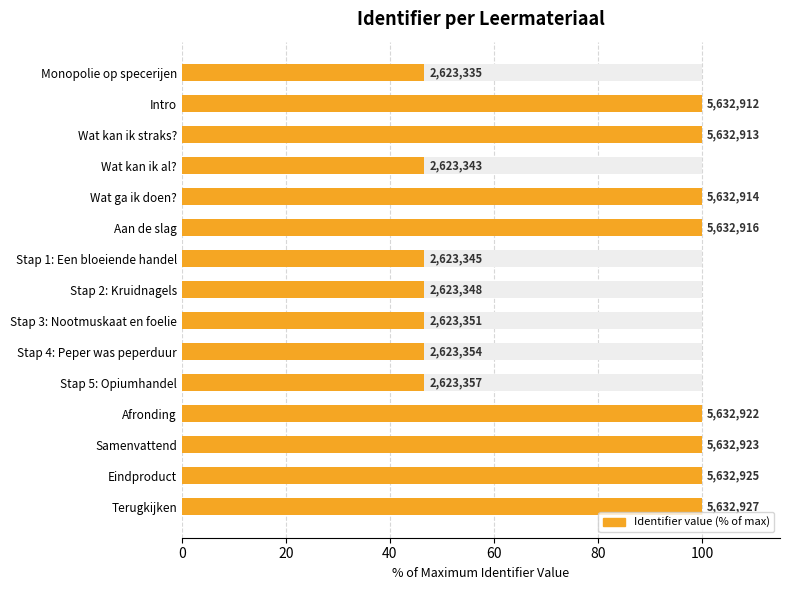

What position from the left is Wat kan ik al??

4